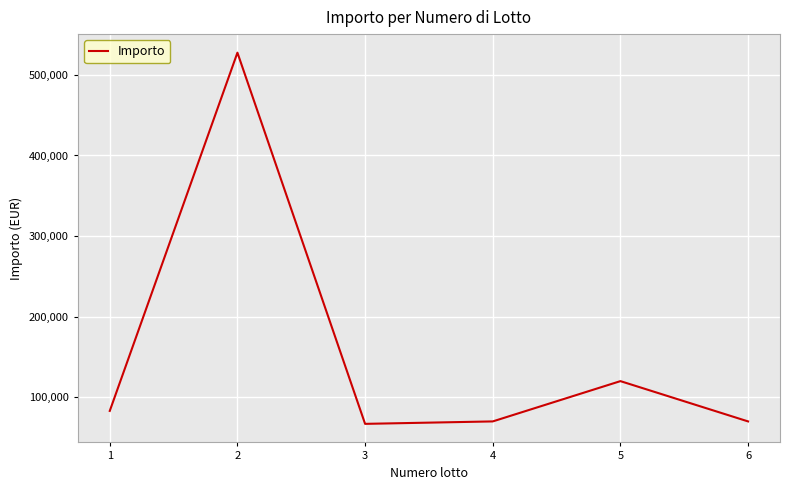

What value does the data have at 5?

120000.0